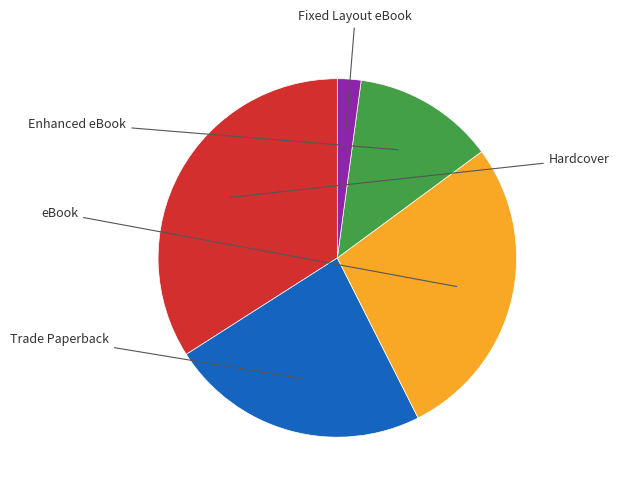

Is there a majority slice in this chart?

No